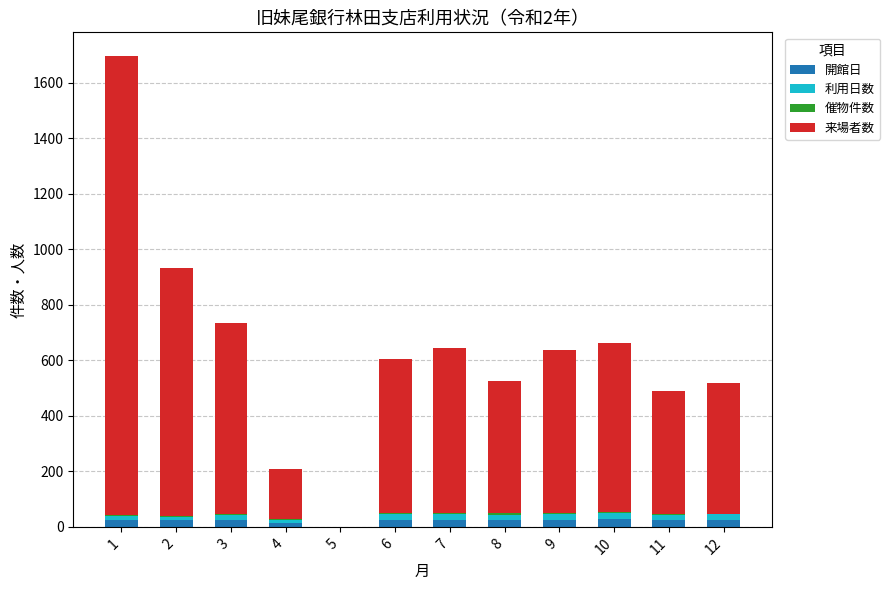

True or false: 来場者数 has a value of 1026 at 5.

False